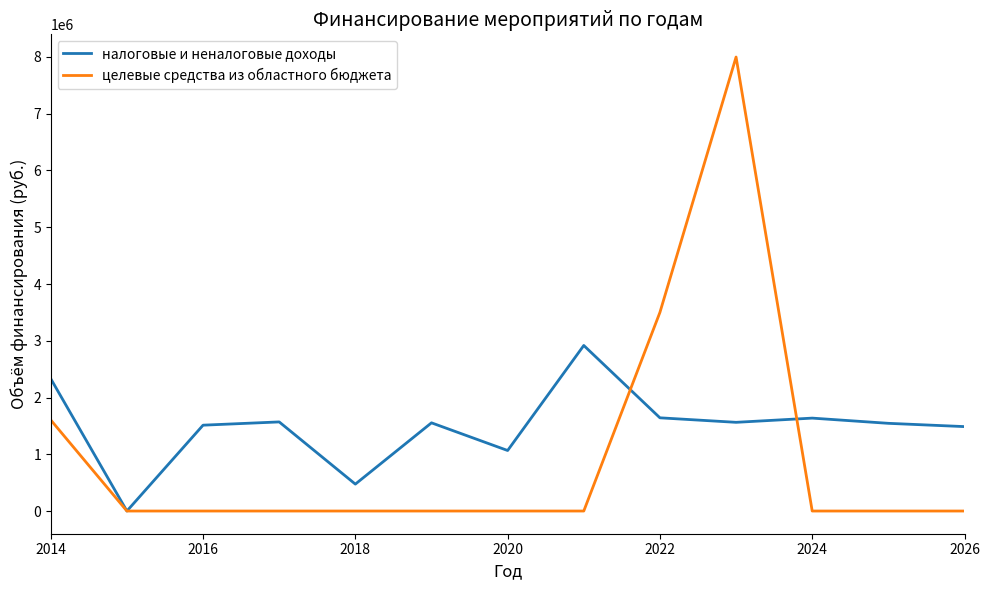

List the series in order of their overall mean, highest first.

налоговые и неналоговые доходы, целевые средства из областного бюджета